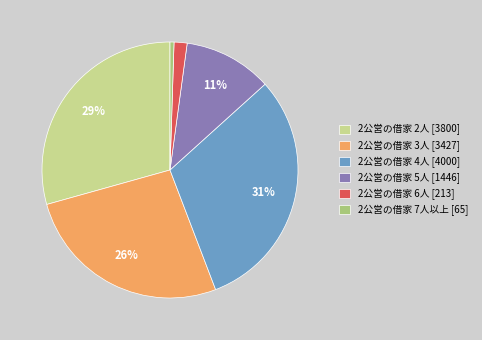

What is the largest slice in the pie chart?

2公営の借家 4人